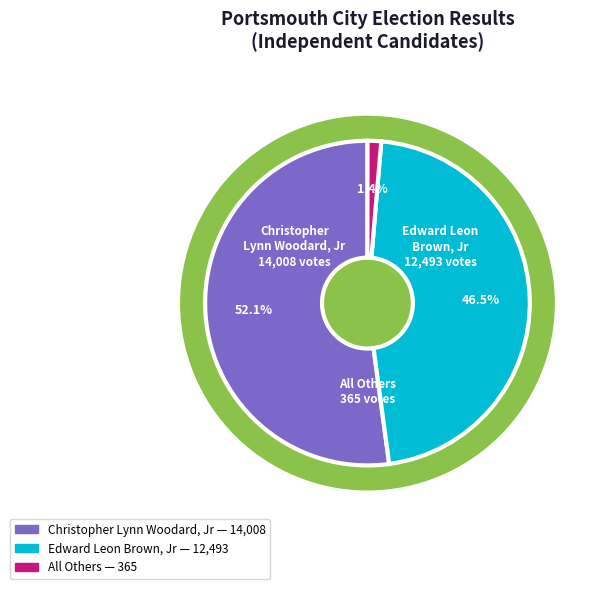

True or false: Christopher Lynn Woodard, Jr accounts for 63% of the total.

False